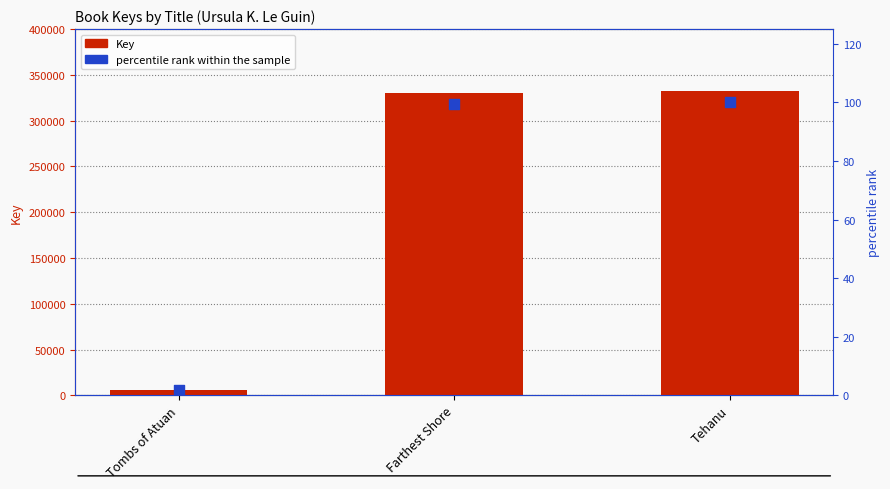

What is the total value across all series at Tombs of Atuan?

6082.8